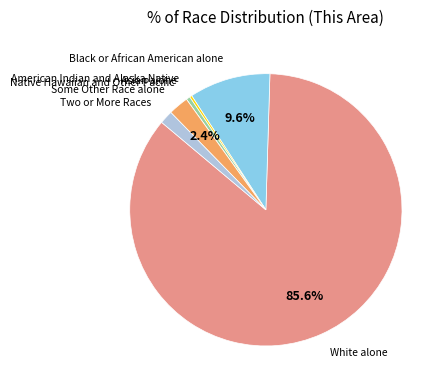

Does any single category account for the majority?

Yes